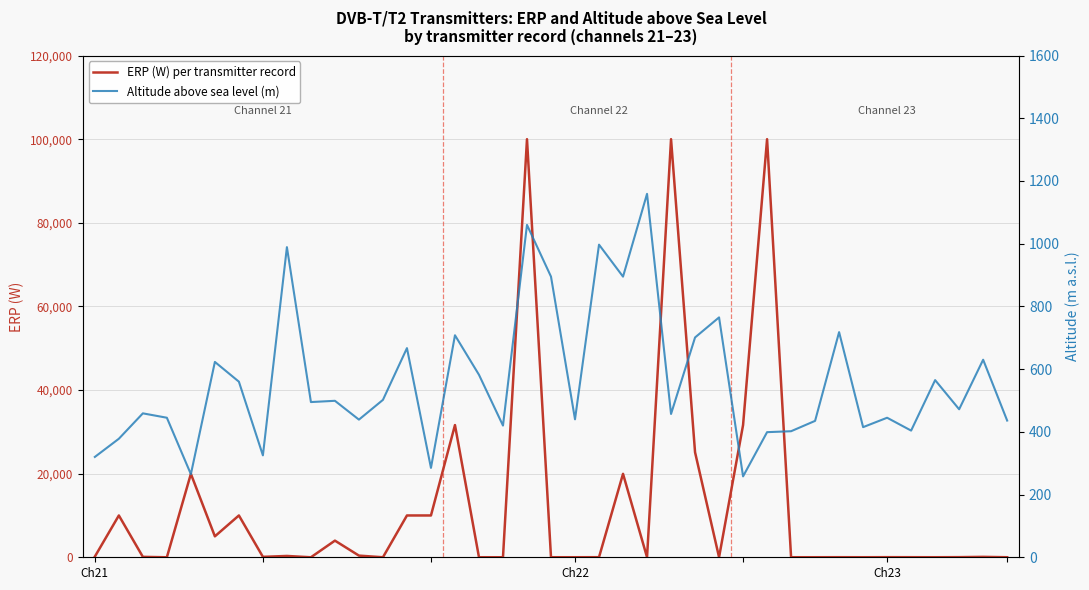

Is it true that ERP (W) per transmitter record equals 100 at 7?

True